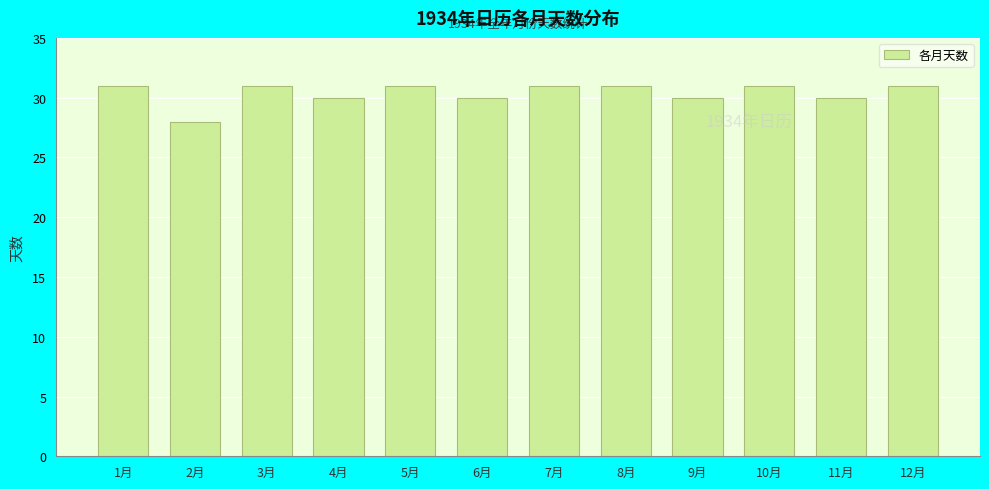

Reading right to left, extract all data points from this chart.

12月=31	11月=30	10月=31	9月=30	8月=31	7月=31	6月=30	5月=31	4月=30	3月=31	2月=28	1月=31